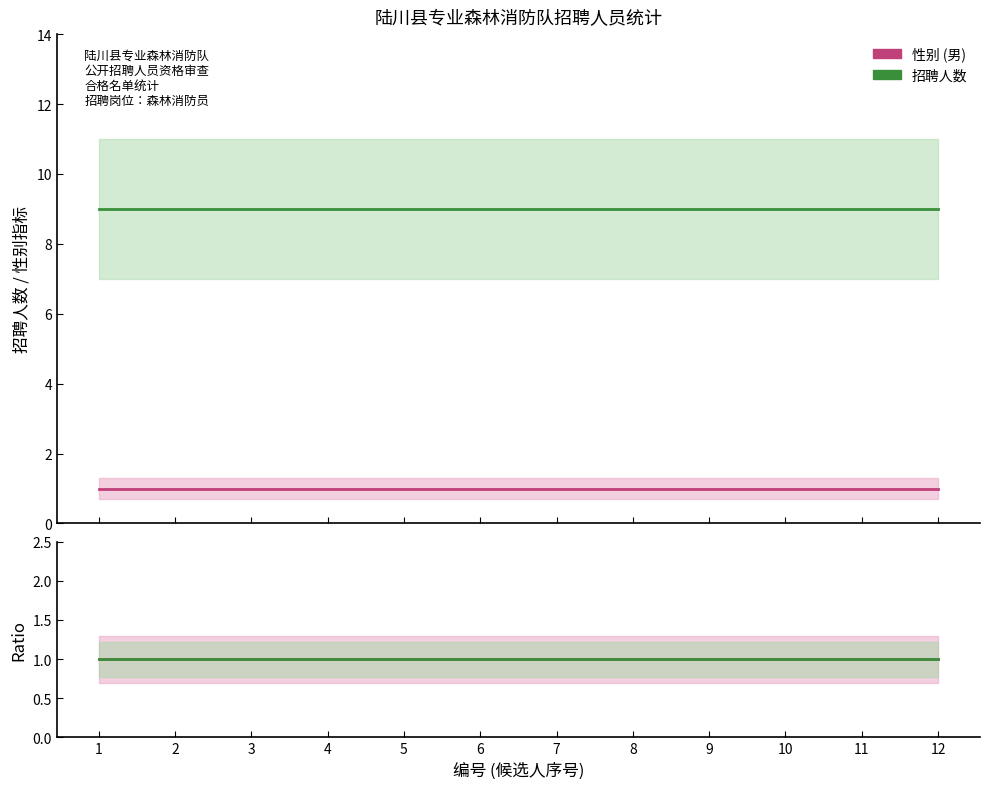

True or false: 性别 (男) has a value of 1 at 8.

True